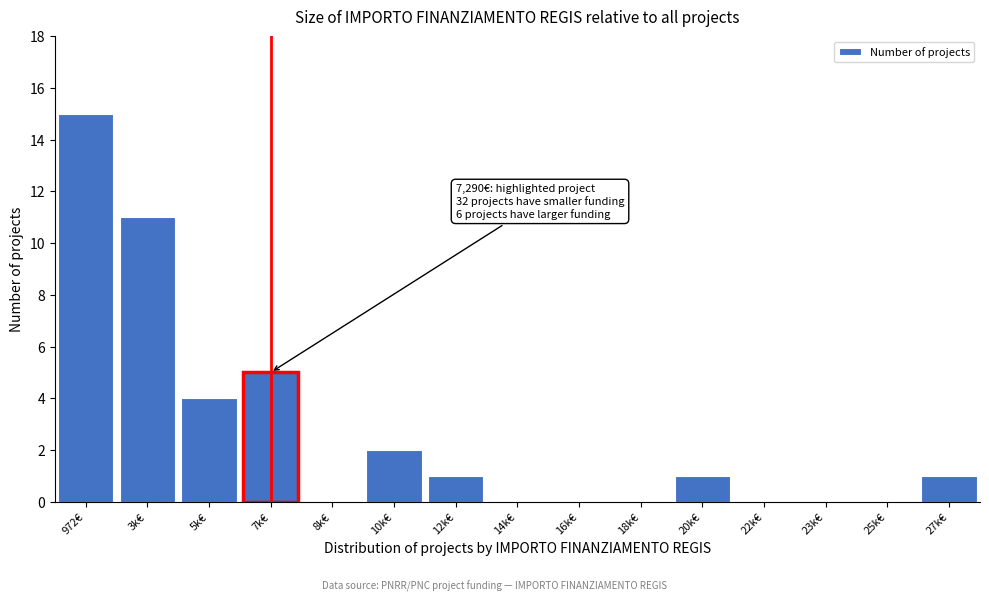

Reading left to right, transcribe all the data shown in this chart.

972€=15	3k€=11	5k€=4	7k€=5	8k€=0	10k€=2	12k€=1	14k€=0	16k€=0	18k€=0	20k€=1	22k€=0	23k€=0	25k€=0	27k€=1